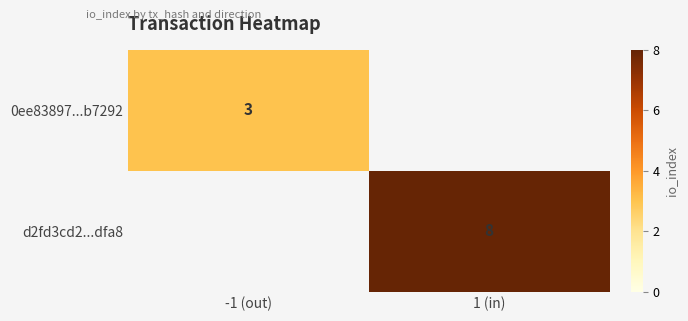

The value of 0ee83897...b7292 at -1 (out) is 3. True or false?

True